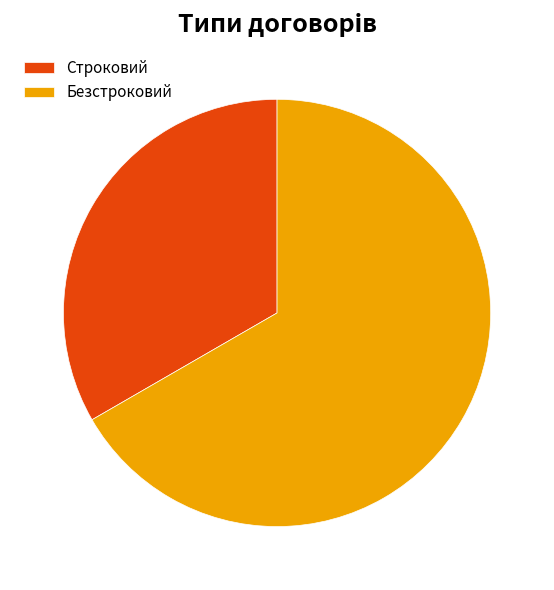

Count the number of slices in the pie.

2